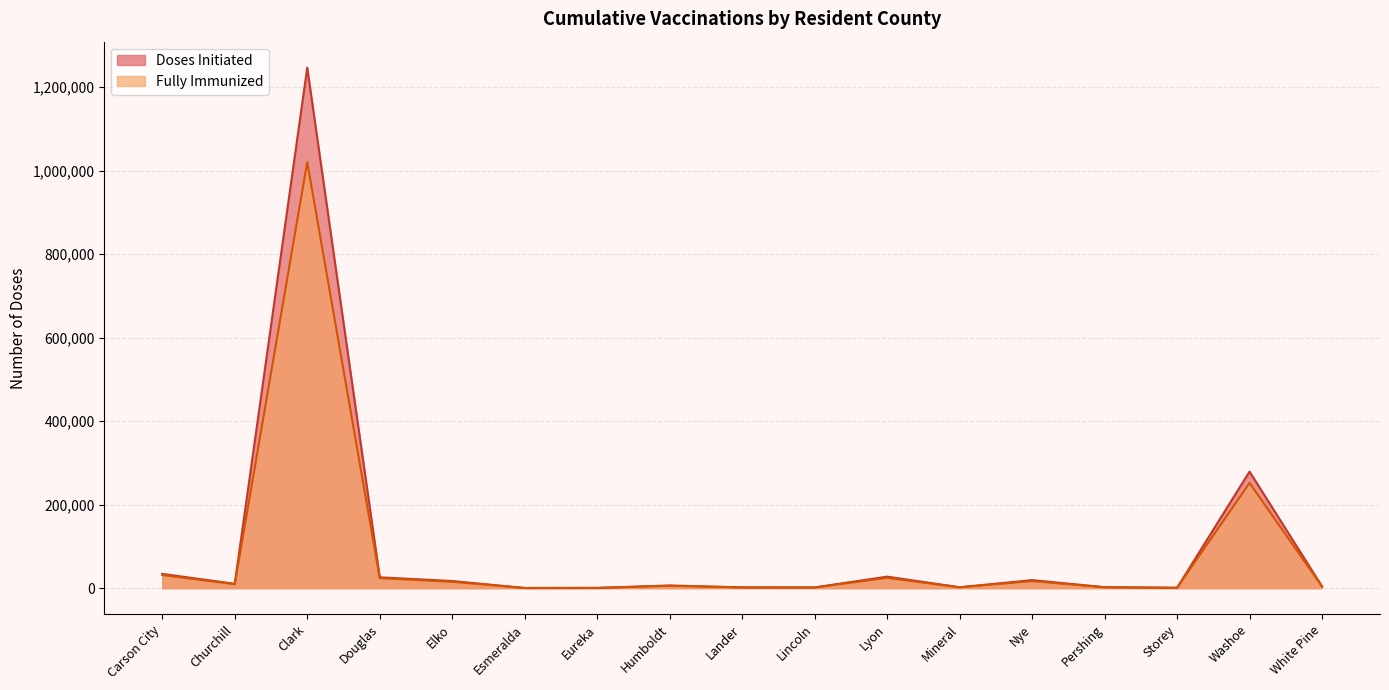

The value of Fully Immunized at Elko is 3333. True or false?

False